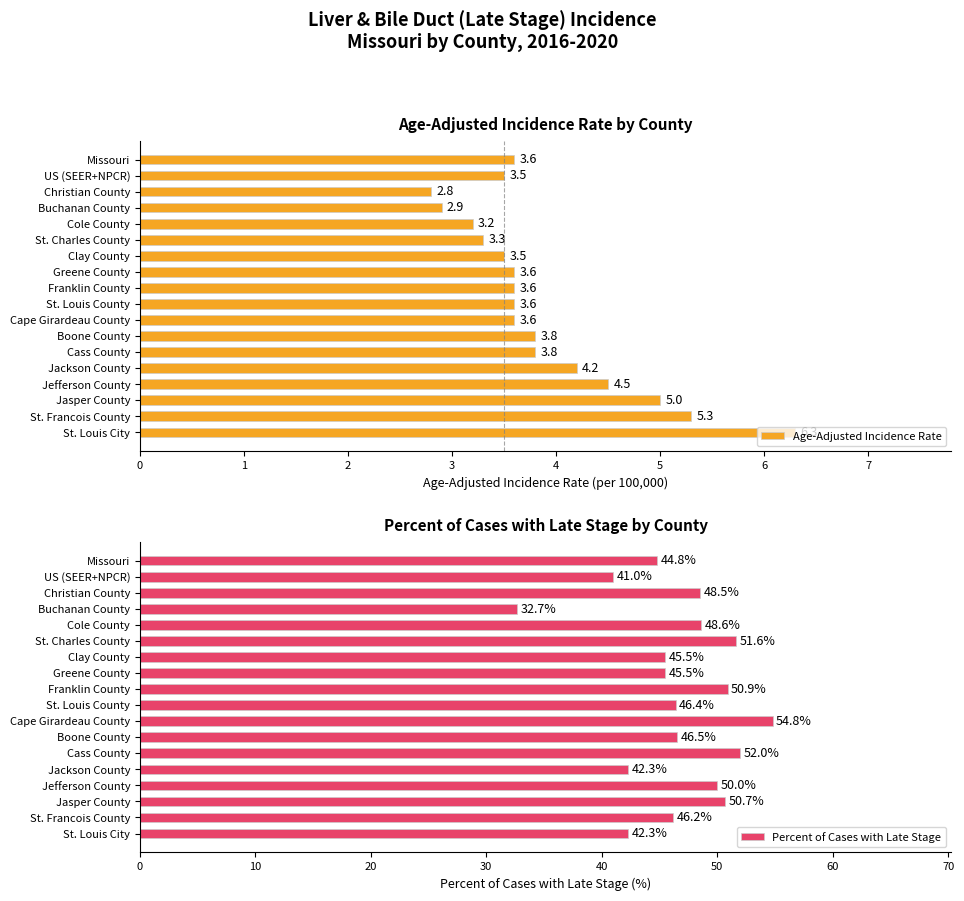

How many bars are there in each group?

2